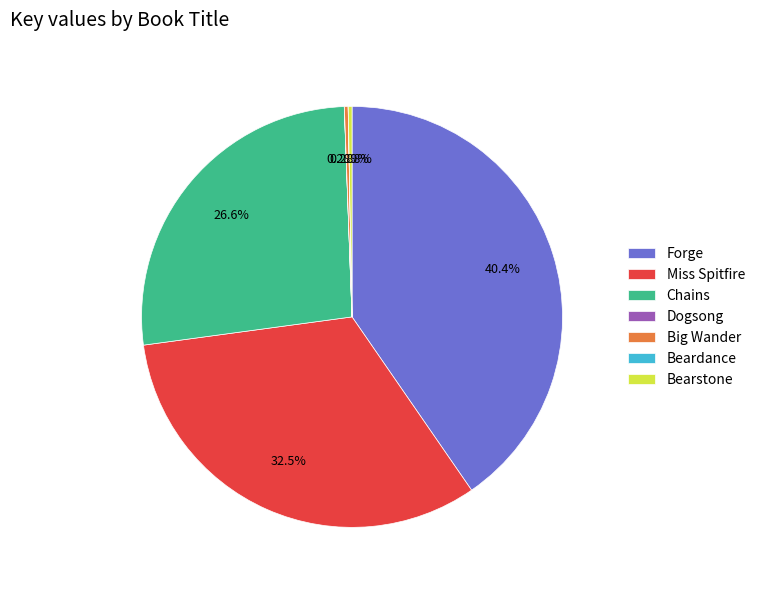

Which slice is the largest?

Forge